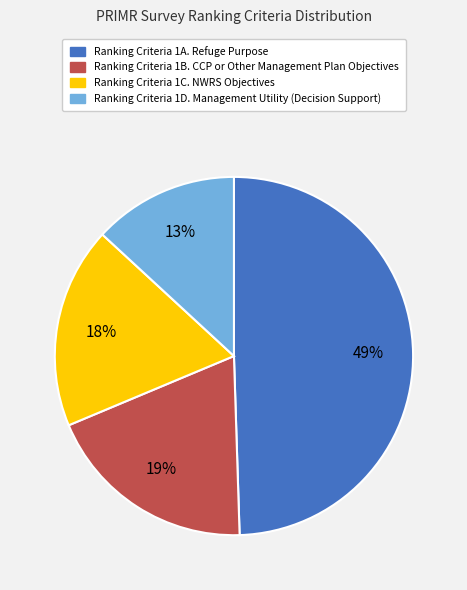

The Ranking Criteria 1A. Refuge Purpose slice represents 49% of the pie. True or false?

True